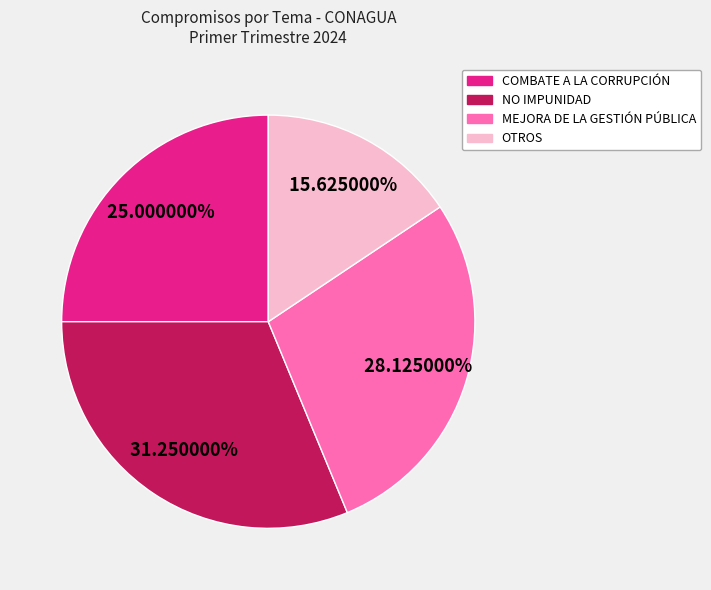

How many segments does this pie chart have?

4